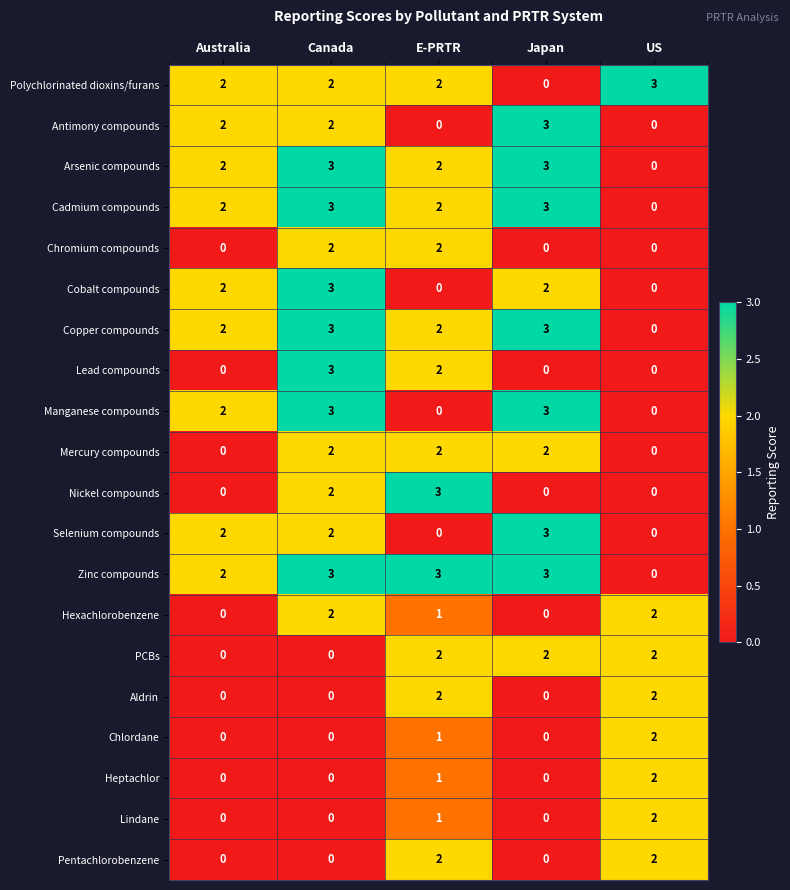

What is the spread (max minus min) of values at Japan?

3